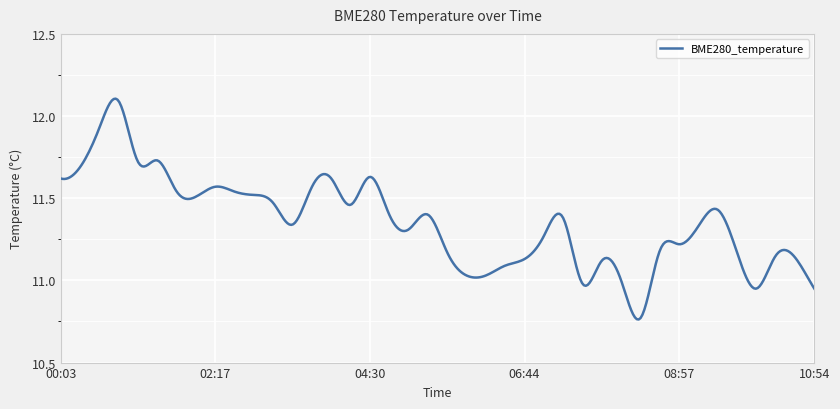

What is the difference between the maximum and minimum values?

1.3